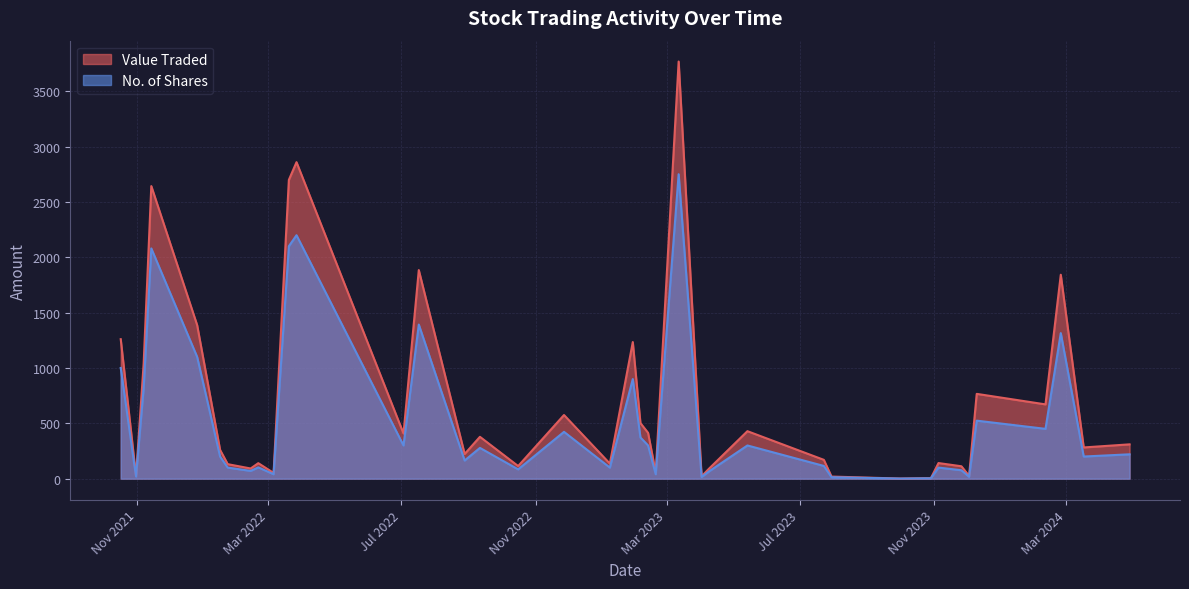

Which series has the largest total across all categories?

Value Traded